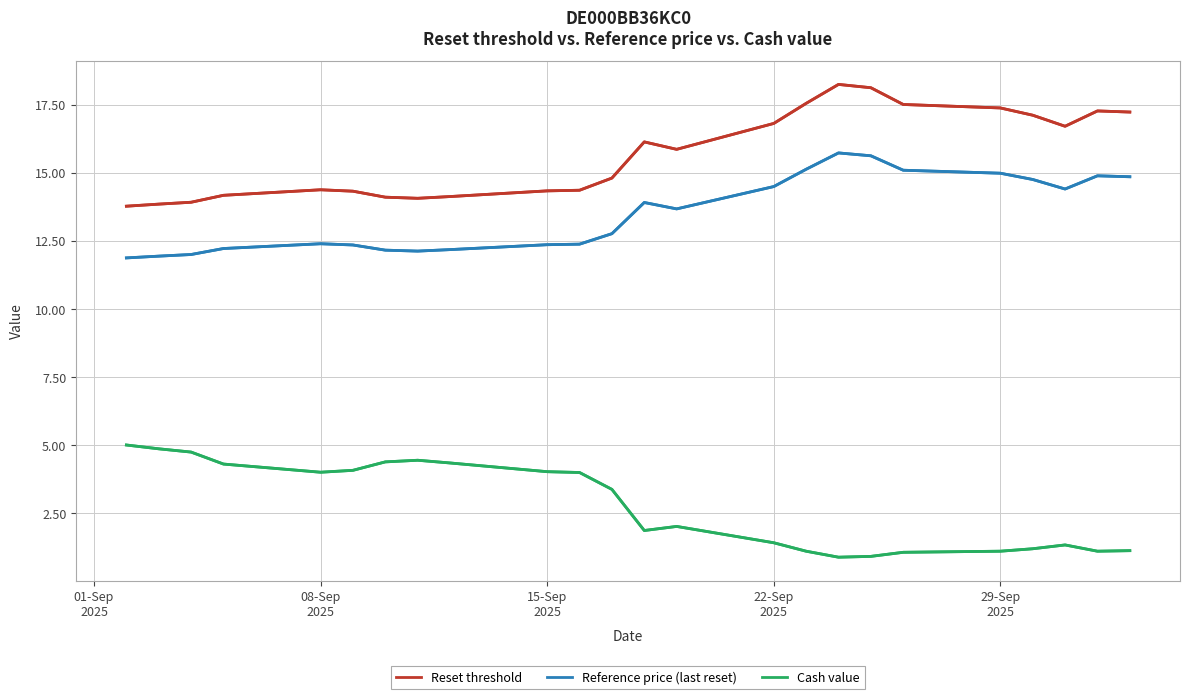

Which series has the widest spread of values?

Reset threshold